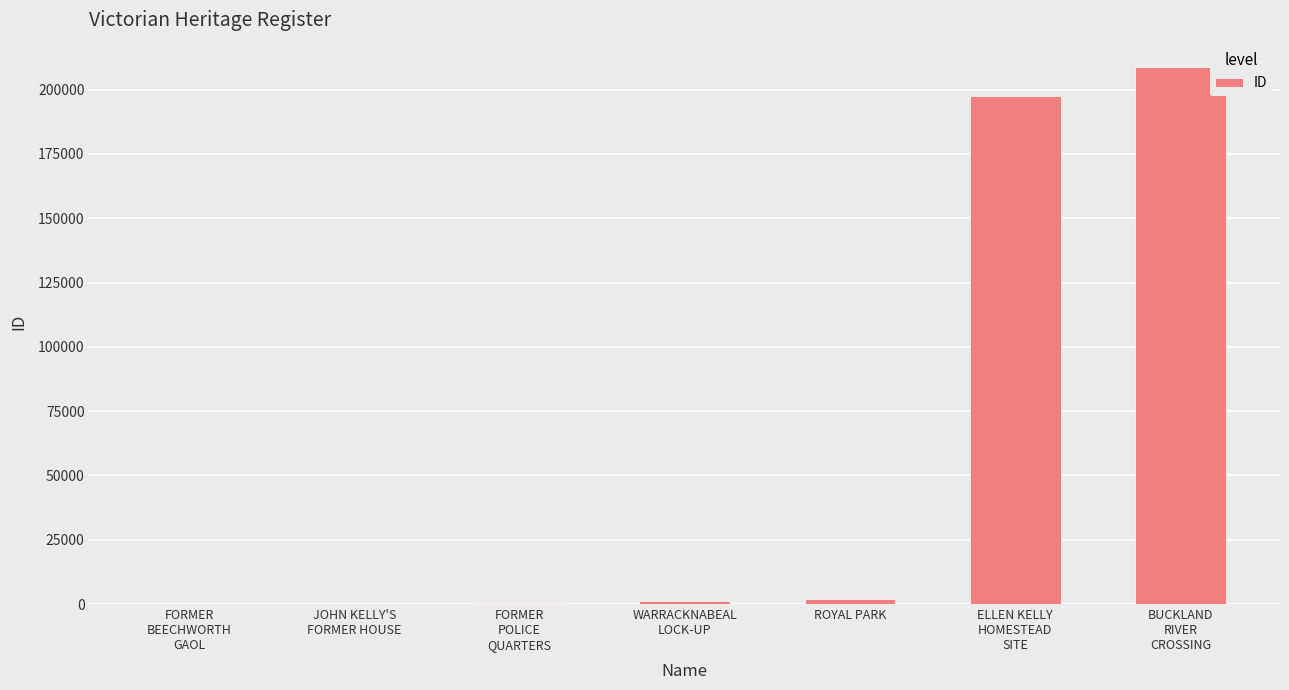

What is the maximum value shown in the chart?

208911